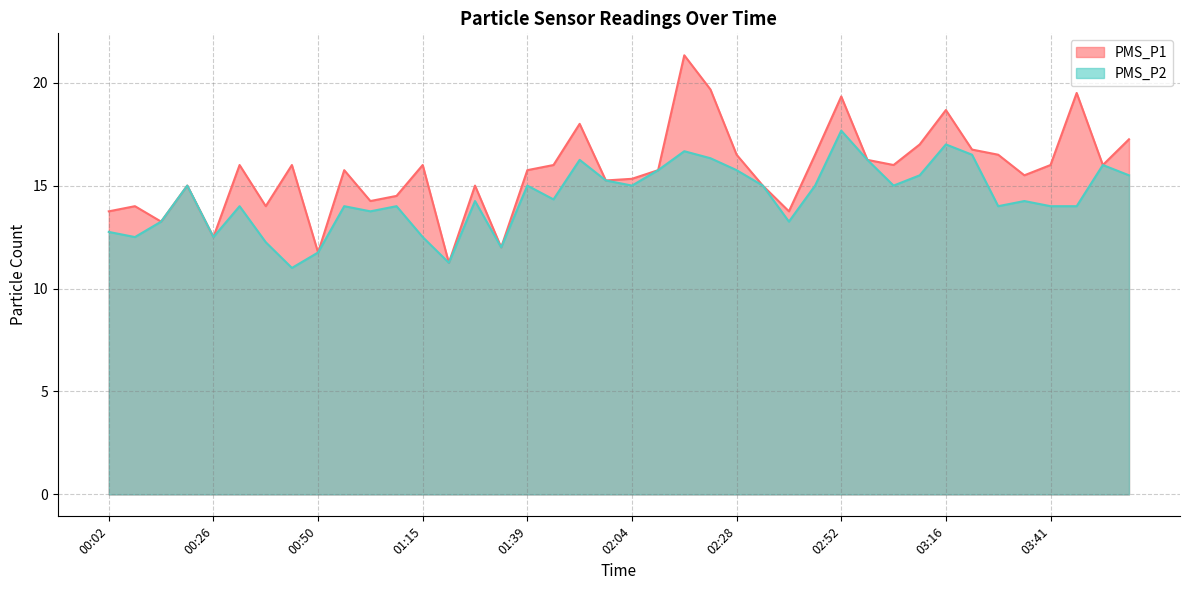

List the labels in order of PMS_P2 value, largest first.

02:52, 03:16, 02:16, 03:23, 02:22, 01:51, 02:58, 03:53, 02:10, 02:28, 03:10, 03:59, 01:58, 00:20, 01:39, 02:04, 02:34, 02:46, 03:04, 01:45, 01:27, 03:35, 00:32, 00:57, 01:09, 03:29, 03:41, 03:47, 01:03, 00:14, 02:40, 00:02, 00:08, 00:26, 01:15, 00:38, 01:33, 00:50, 01:21, 00:44